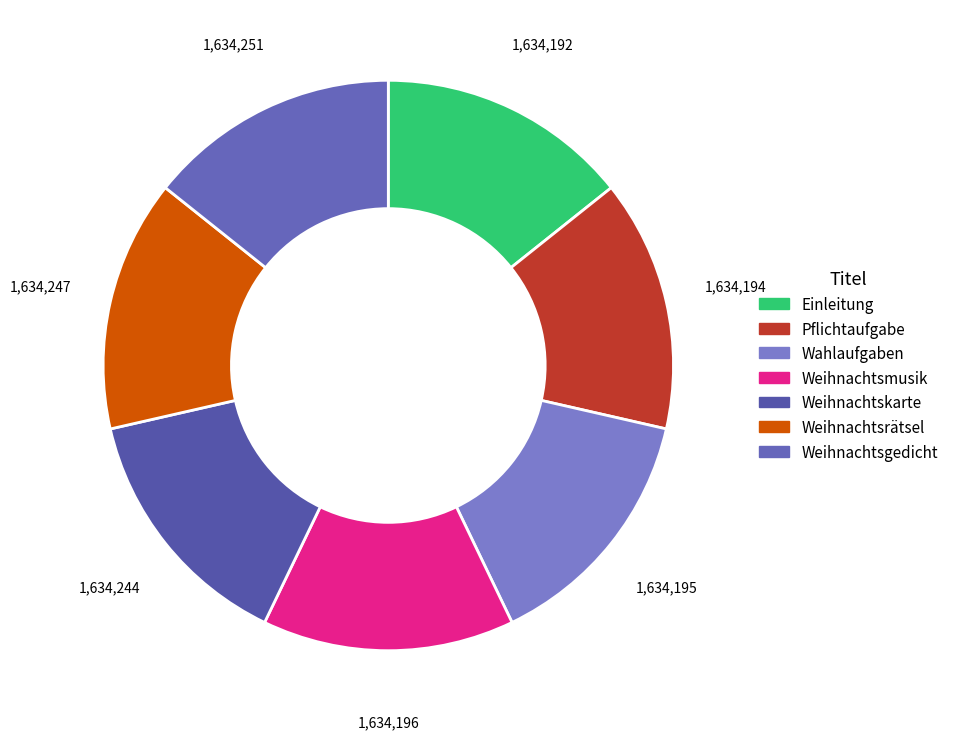

What is the smallest slice in the pie chart?

Einleitung